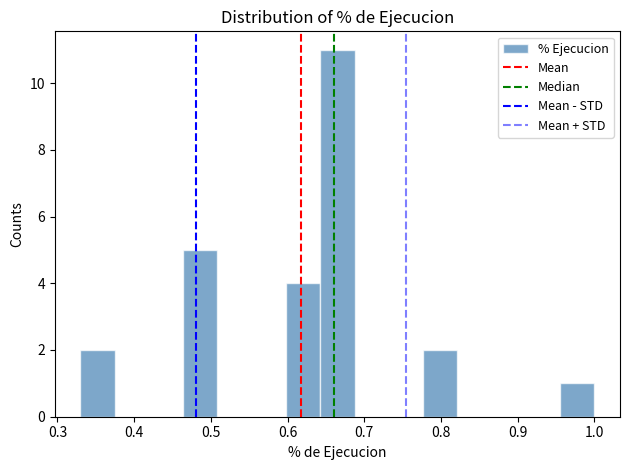

How tall is the bar that spans 0.78 to 0.82 on the x-axis? Neither the bar edges nor the heights are printed on the chart, so give them approximately, as read against the axes.

2